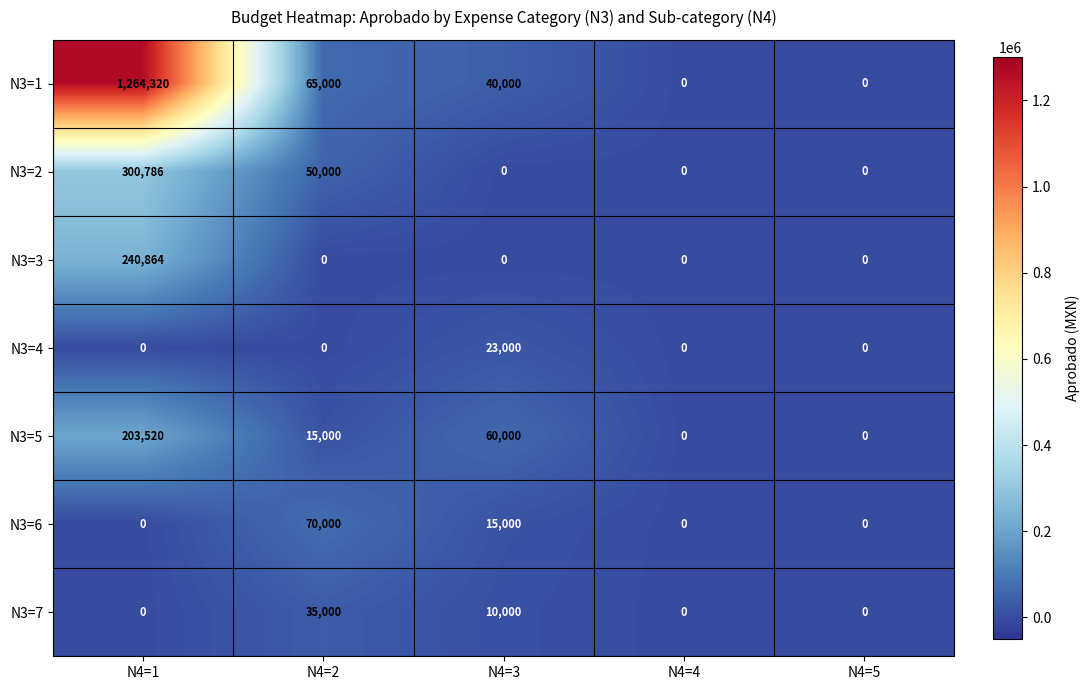

Which category has the highest value across all series?

N4=1